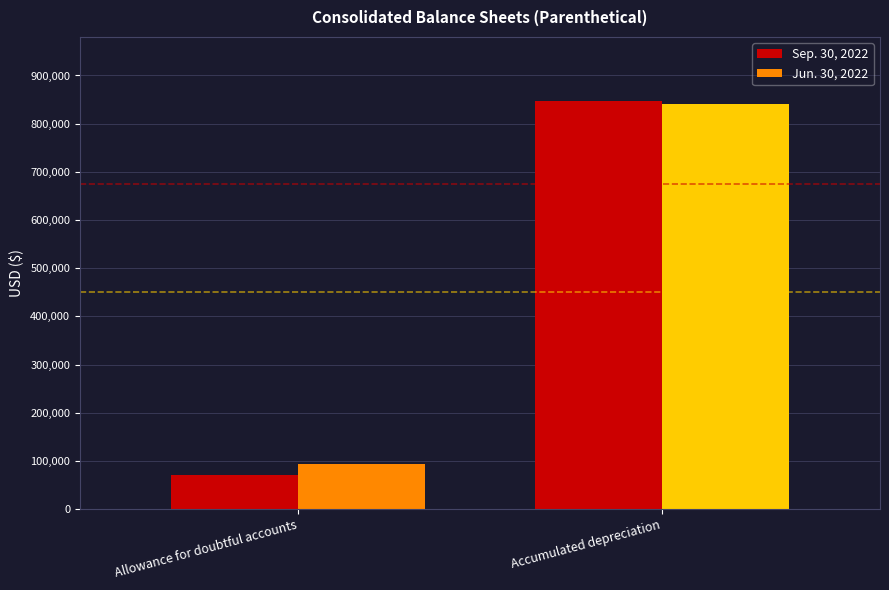

At how many categories does at least one series exceed 368349?

1